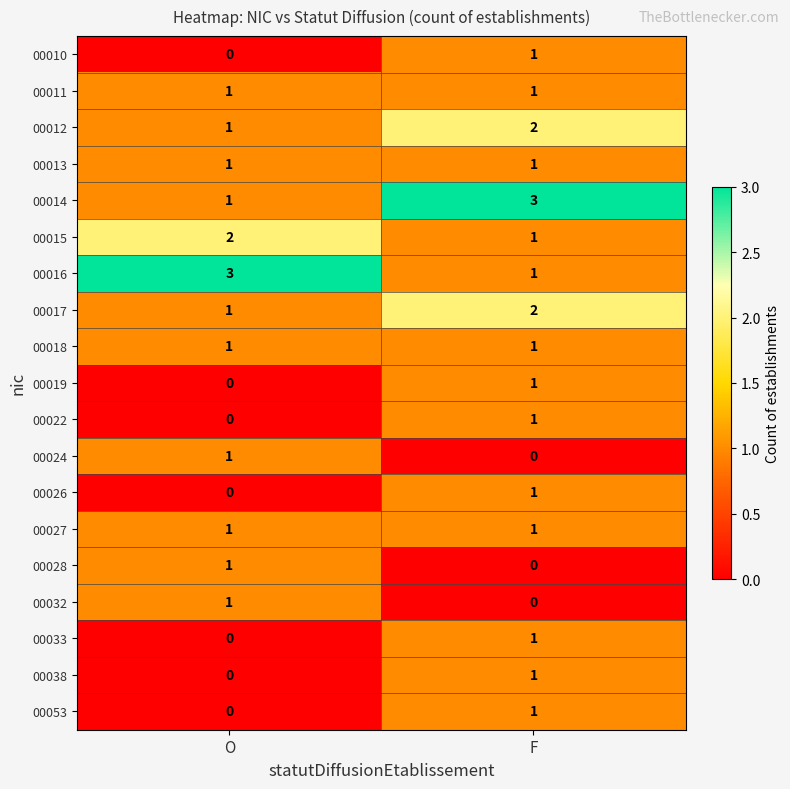

True or false: 00026 has a value of -1 at O.

False